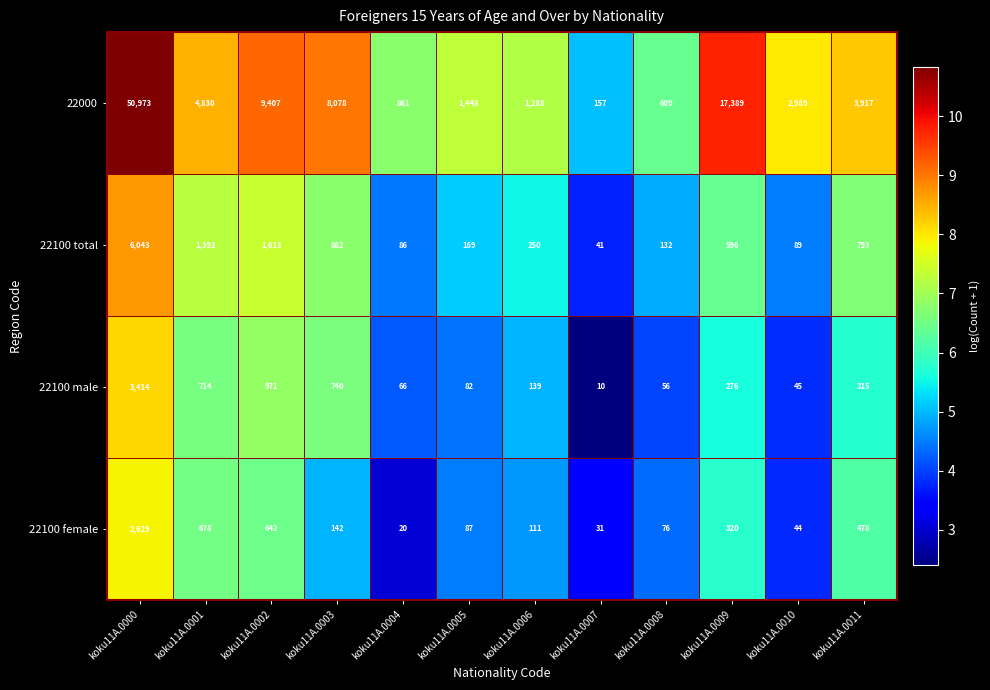

What is the spread (max minus min) of values at koku11A.0000?

48344